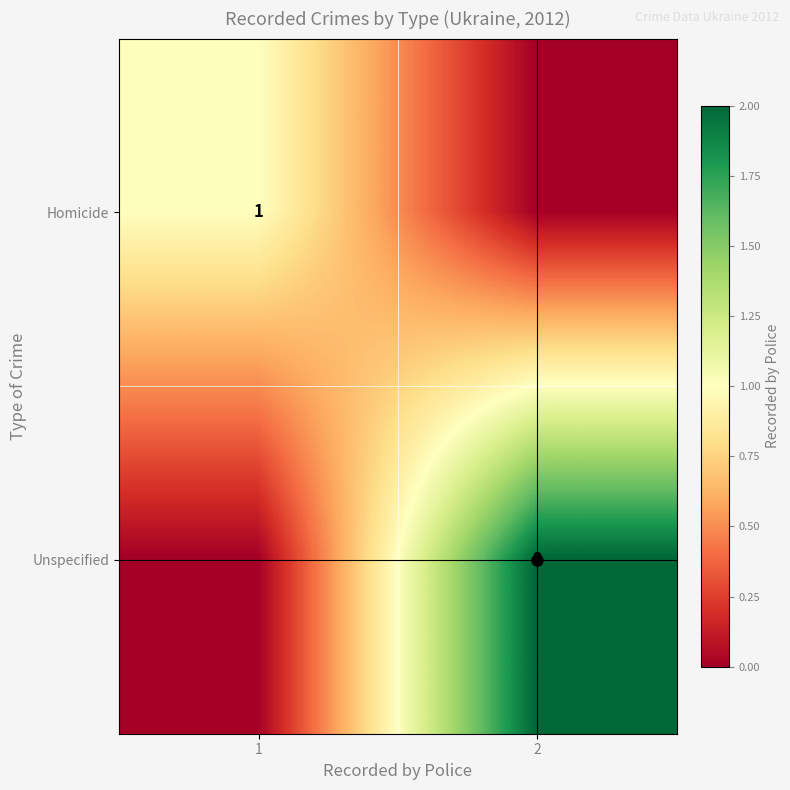

Is the value of Homicide at 2 greater than the value of Unspecified at 2?

No